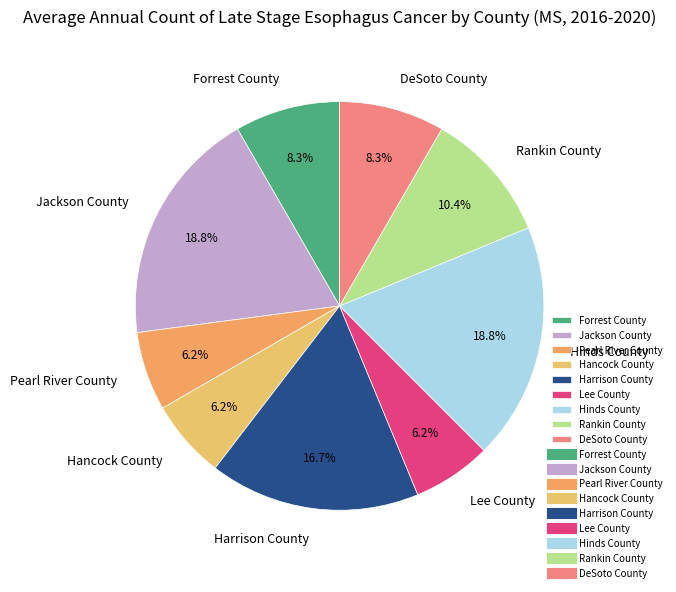

What is the total percentage of Harrison County and Hancock County?

22.9%